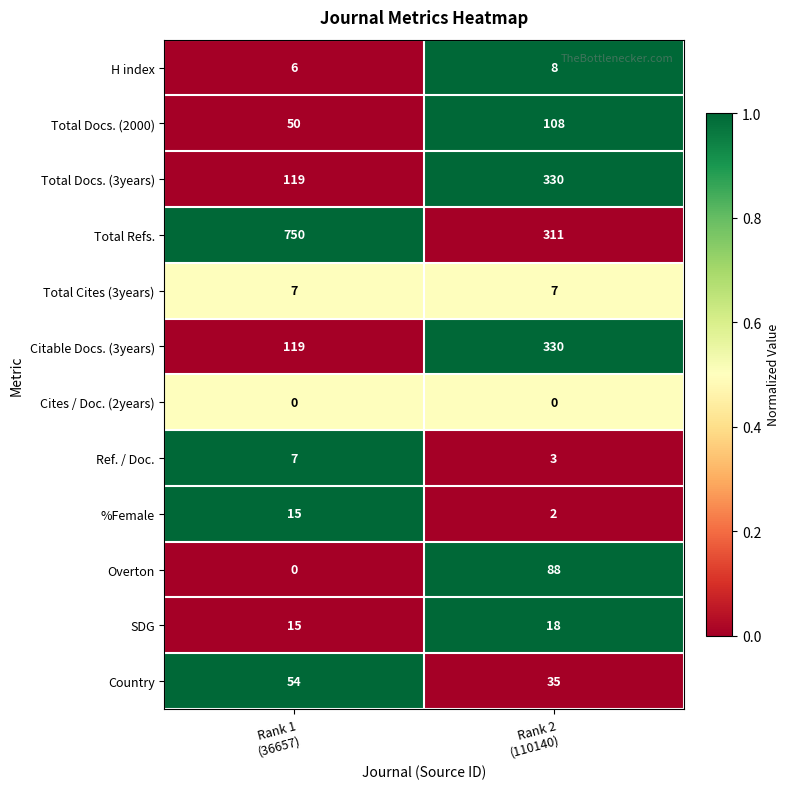

How many distinct data groups are displayed?

12